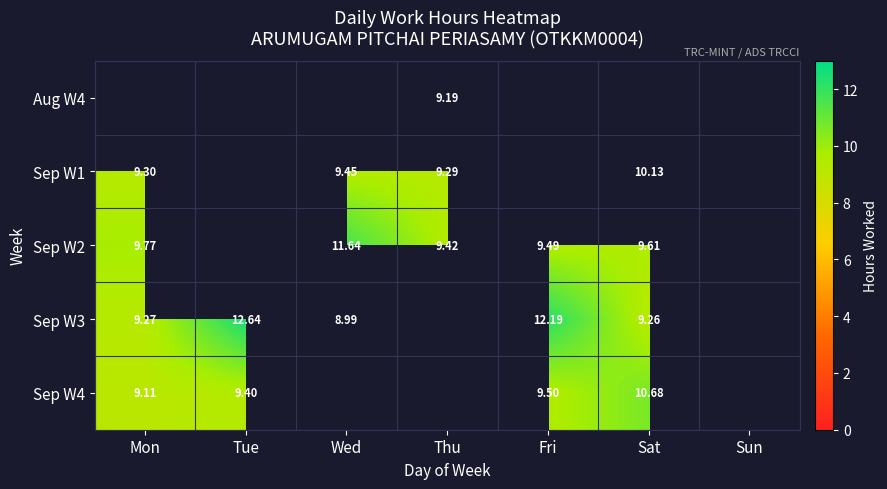

What is the sum of the Sep W4 values at Mon and Sat?

19.8